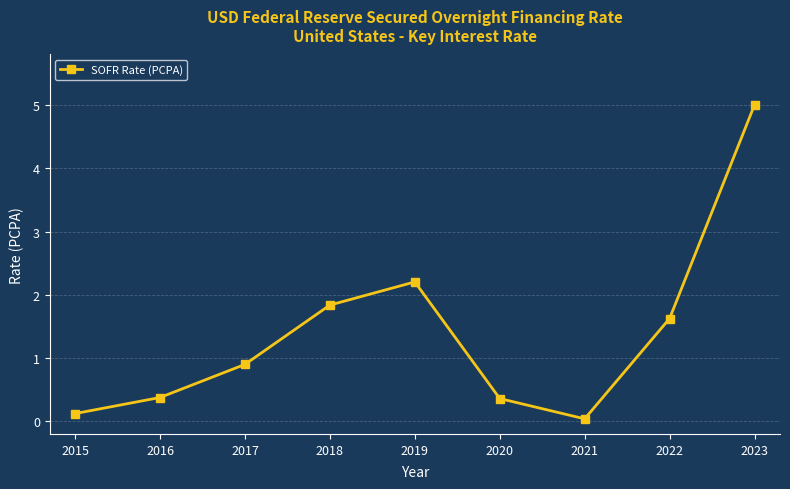

Where is the first local maximum?

2019